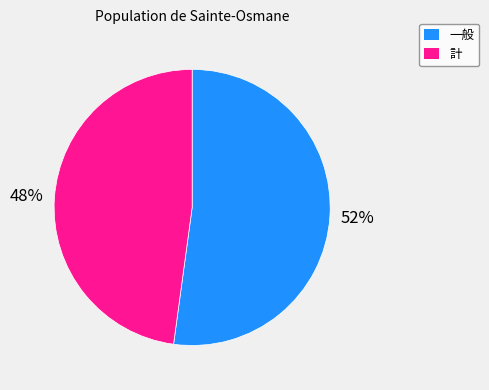

How many segments does this pie chart have?

2